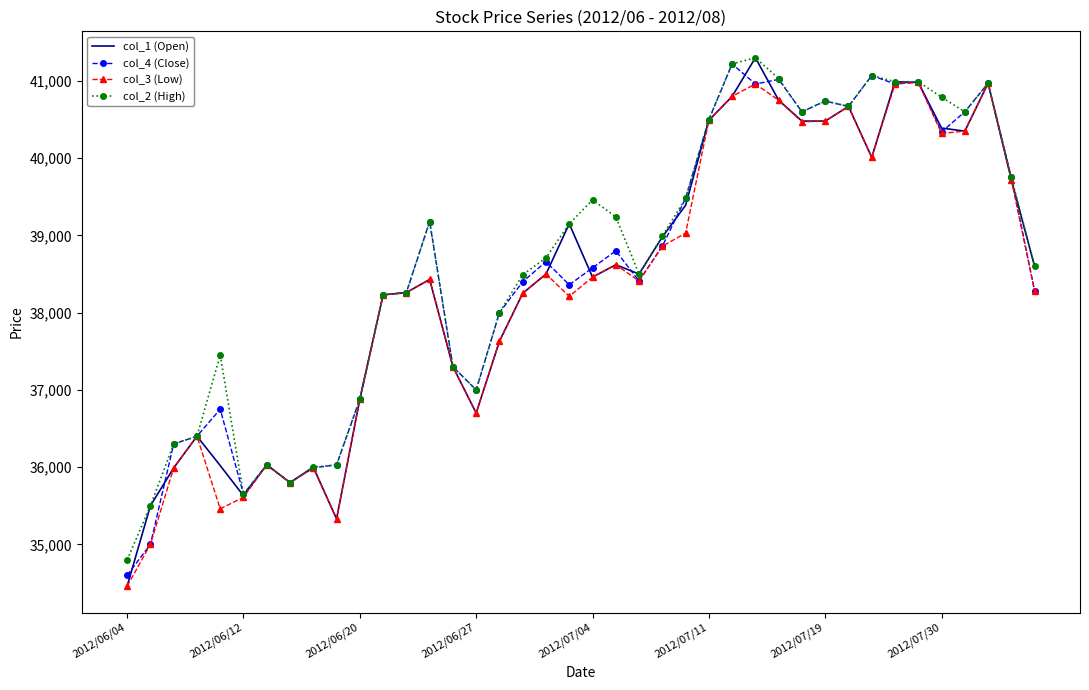

Which series has the largest total across all categories?

col_2 (High)